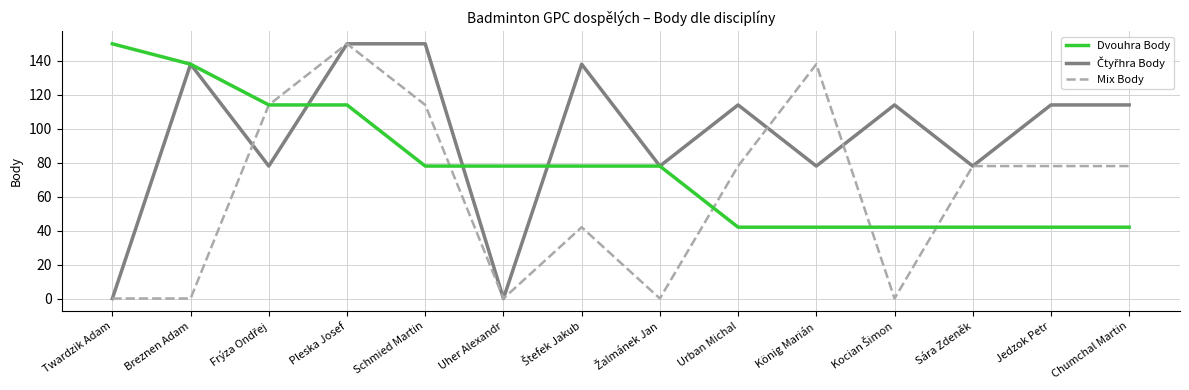

After their last crossing, which series has the higher values: Dvouhra Body or Mix Body?

Mix Body